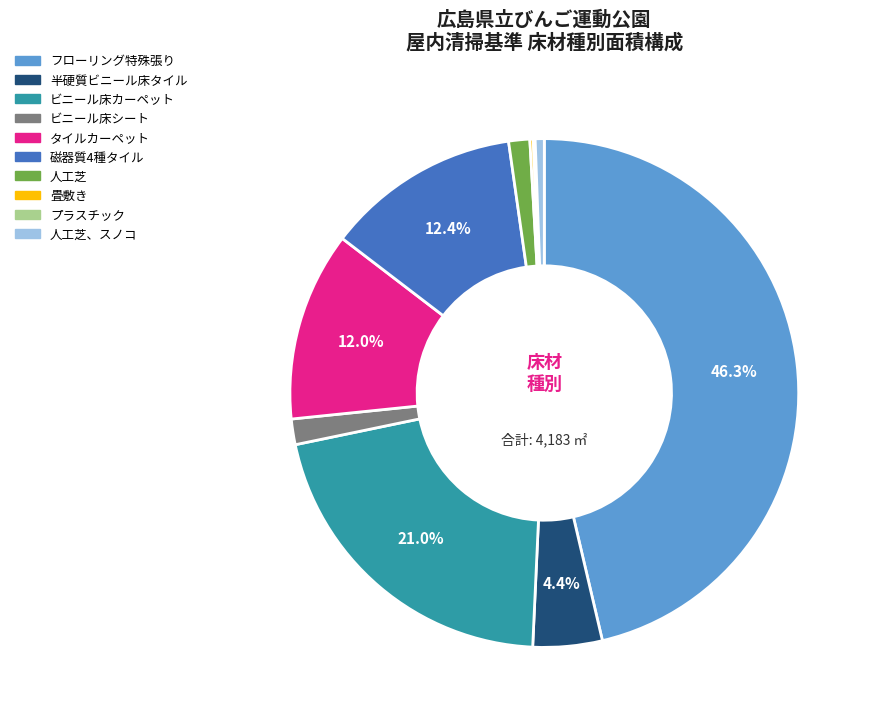

Is there any slice that represents more than half of the pie?

No